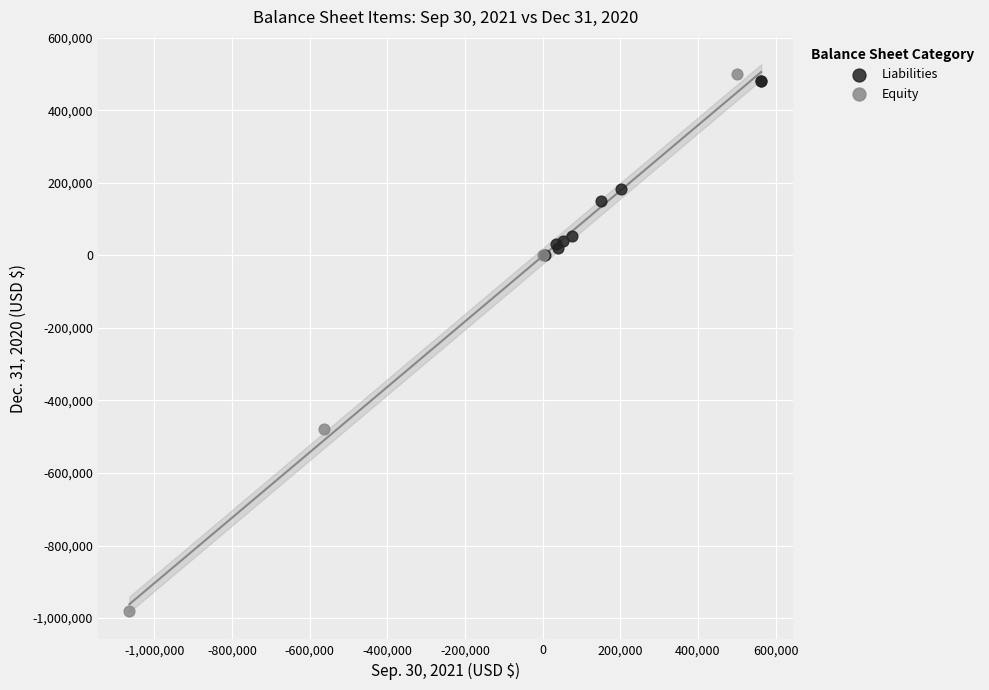

Which series has the largest Y range (max minus min)?

Equity